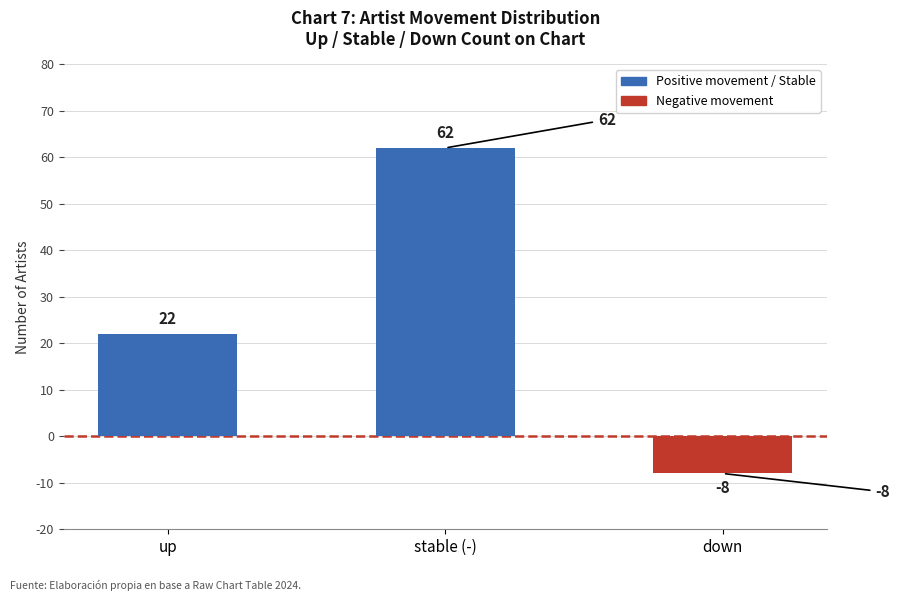

What value does the data have at up?

22